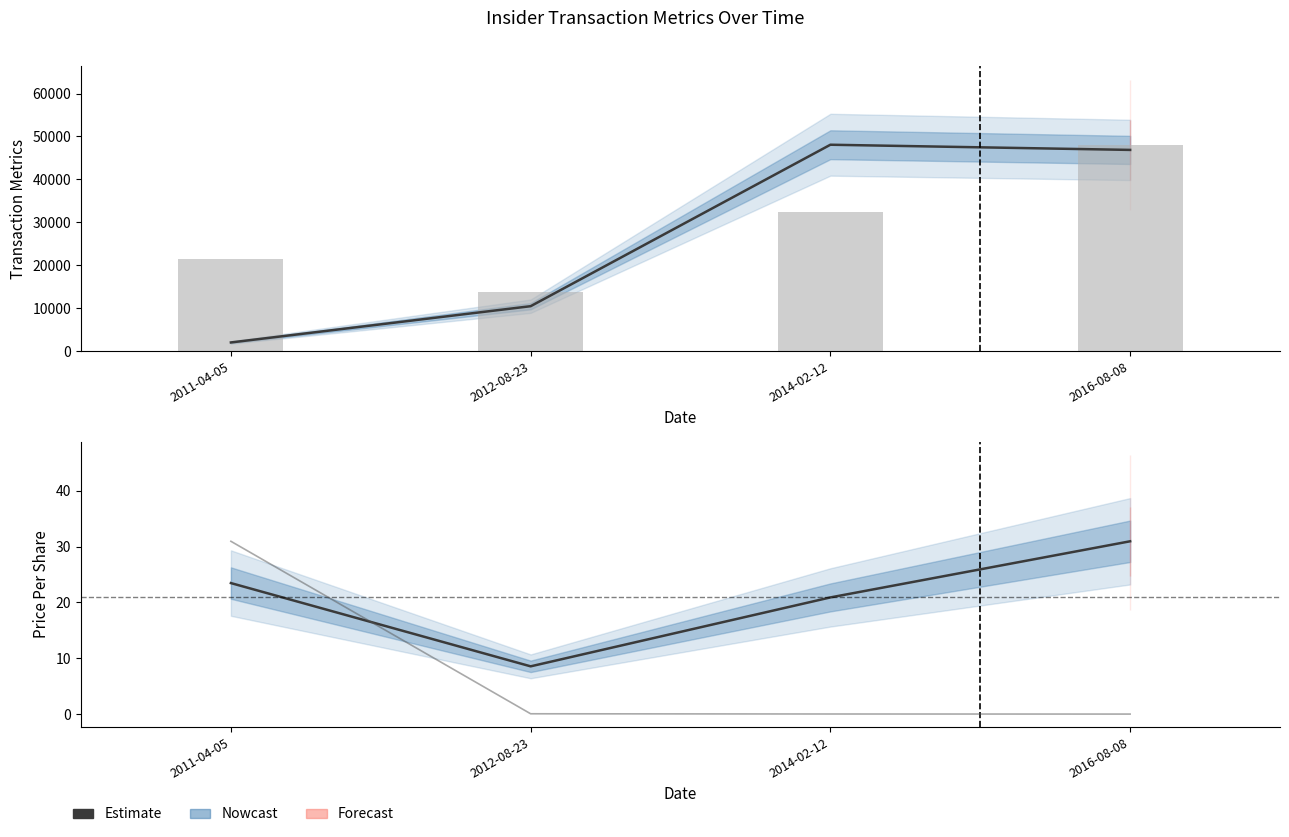

What is the sum of the transactionPricePerShare values at 2016-08-08 and 2014-02-12?

51.9